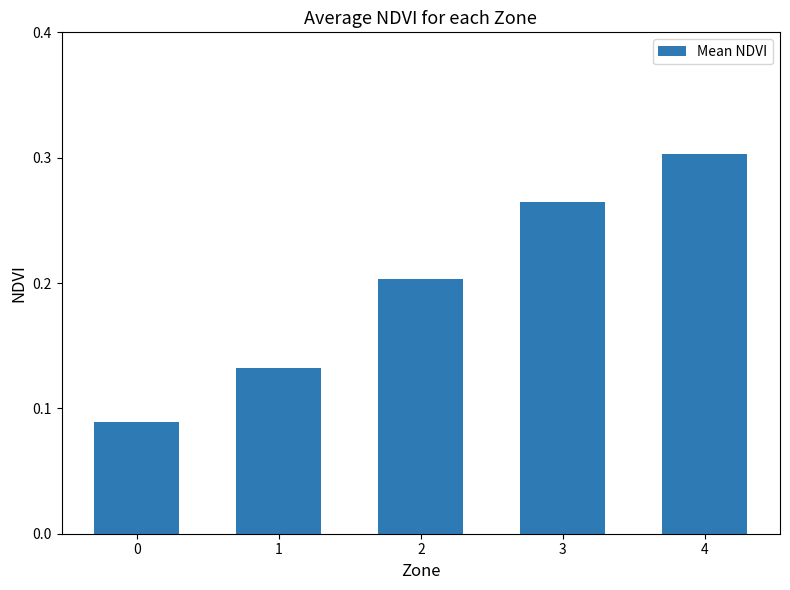

What is the change in value from 1 to 2?

+0.1